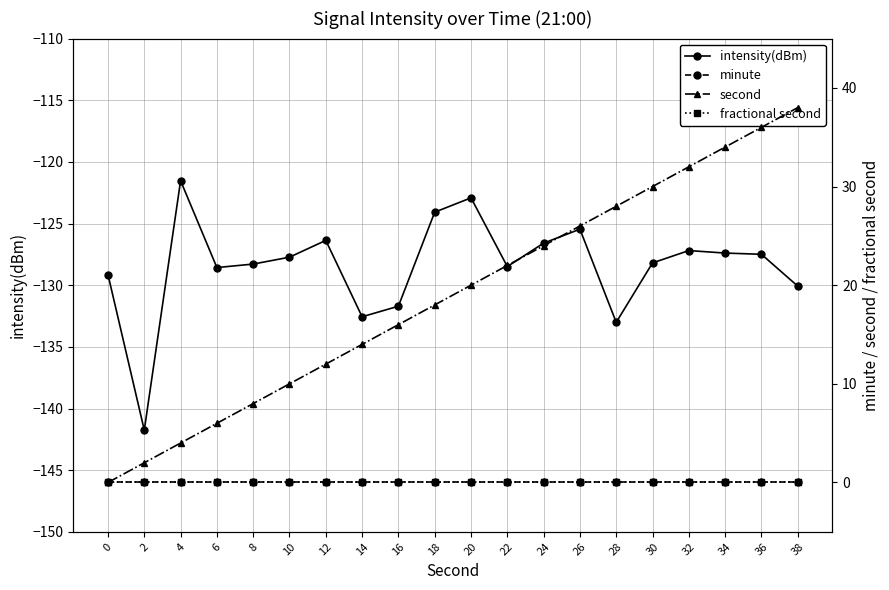

Where does the intensity(dBm) series first go above -127?

4